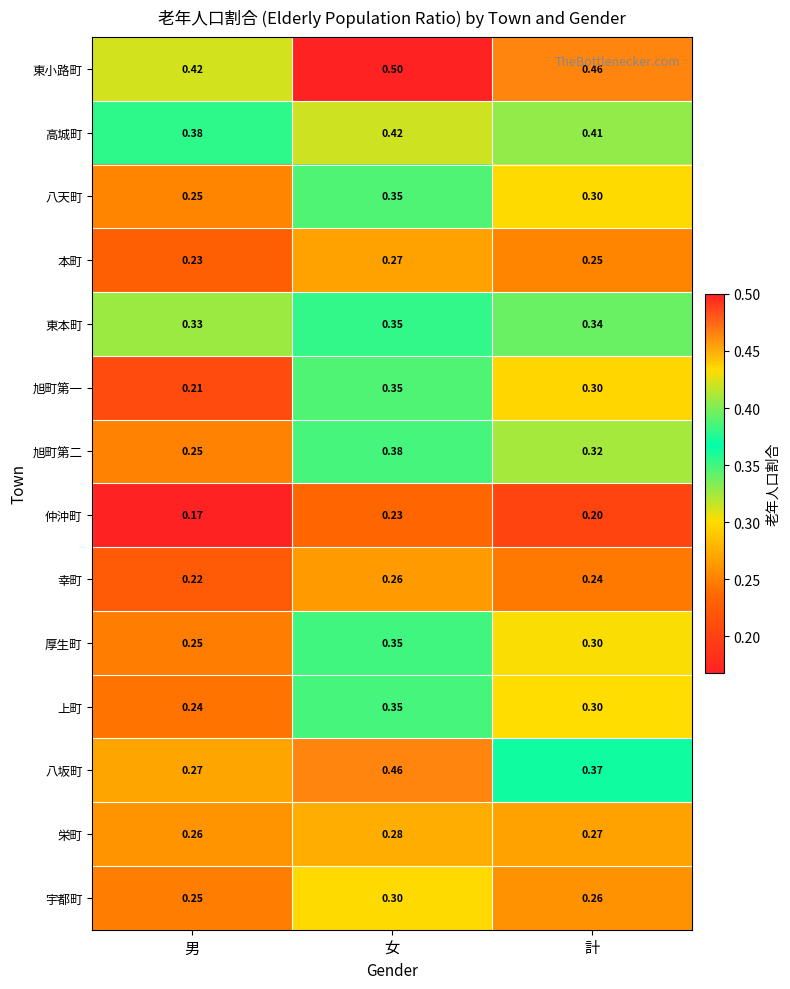

Which series changed the most between 男 and 女?

八坂町